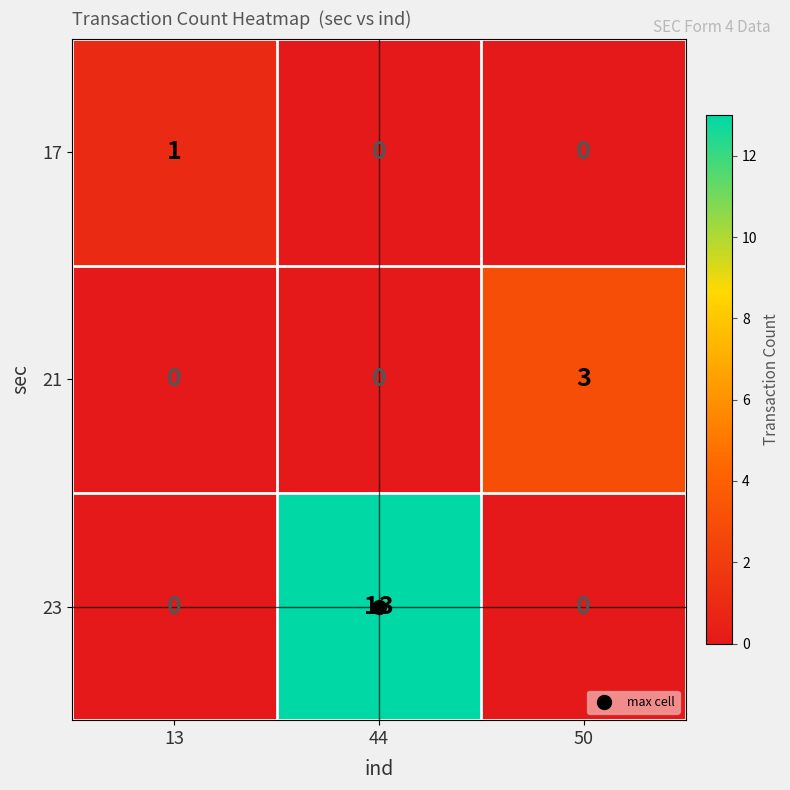

Count the 17 values in the range 0 to 1.

3